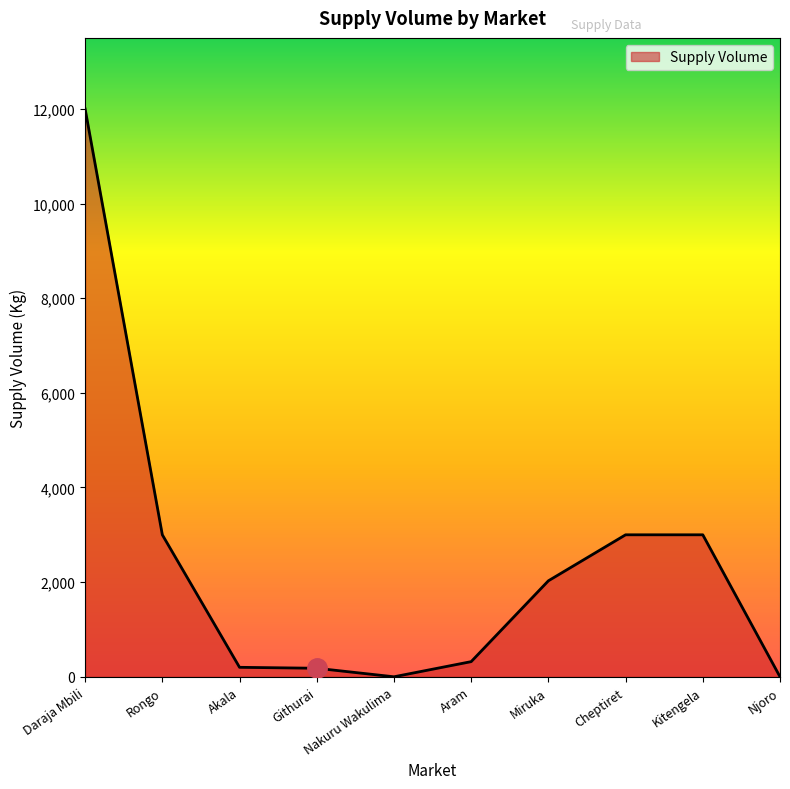

What is the difference between the maximum and minimum values?

12000